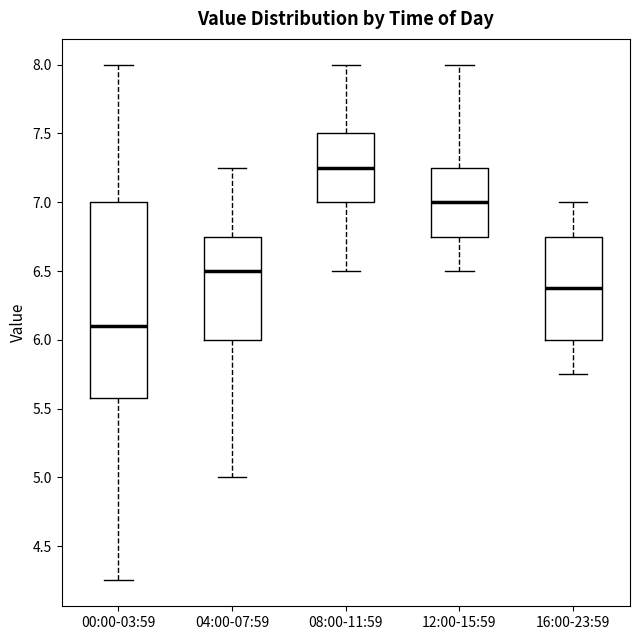

Comparing the boxes themselves (not the whiskers), which one is the tallest?

00:00-03:59